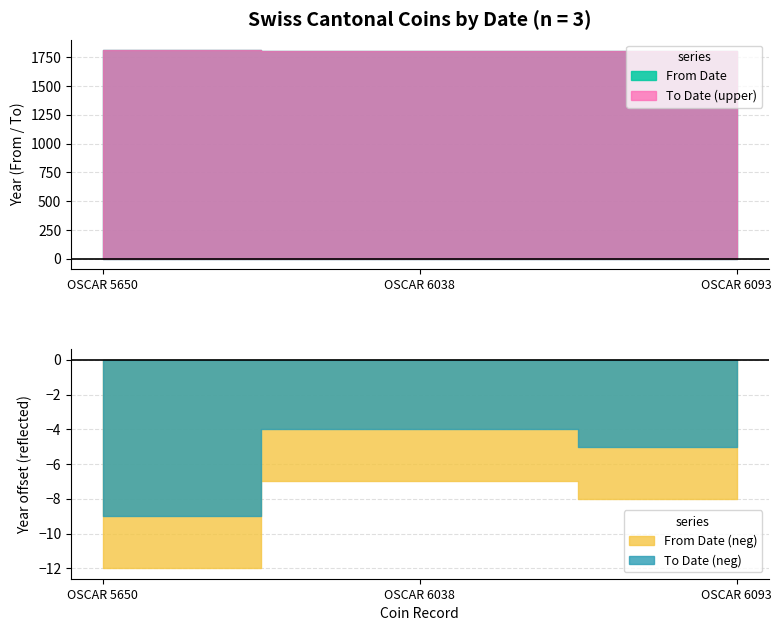

Does the chart have visible grid lines?

Yes